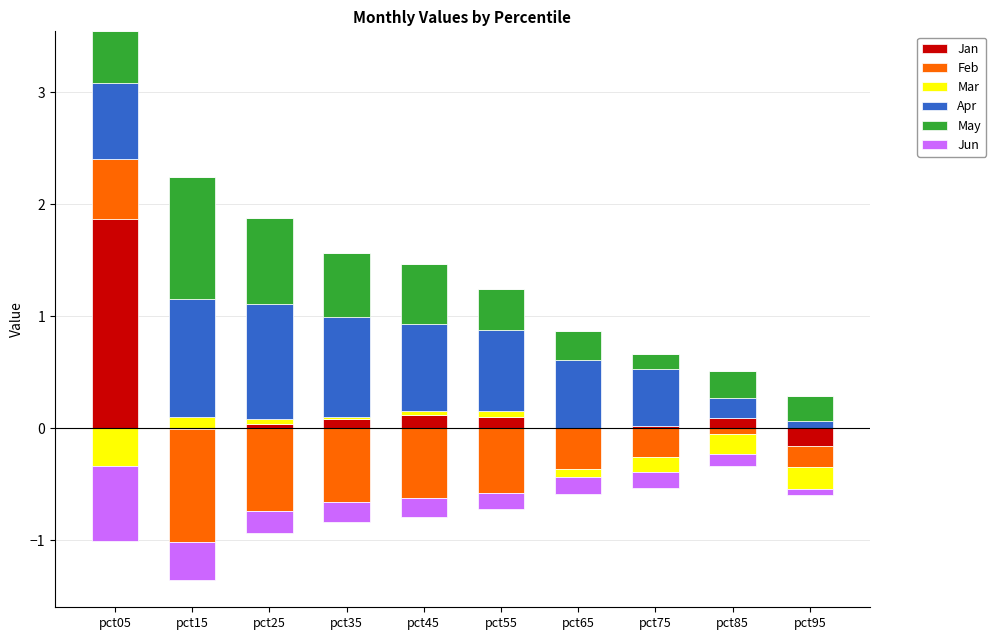

True or false: May has a value of 0.1 at pct85.

False